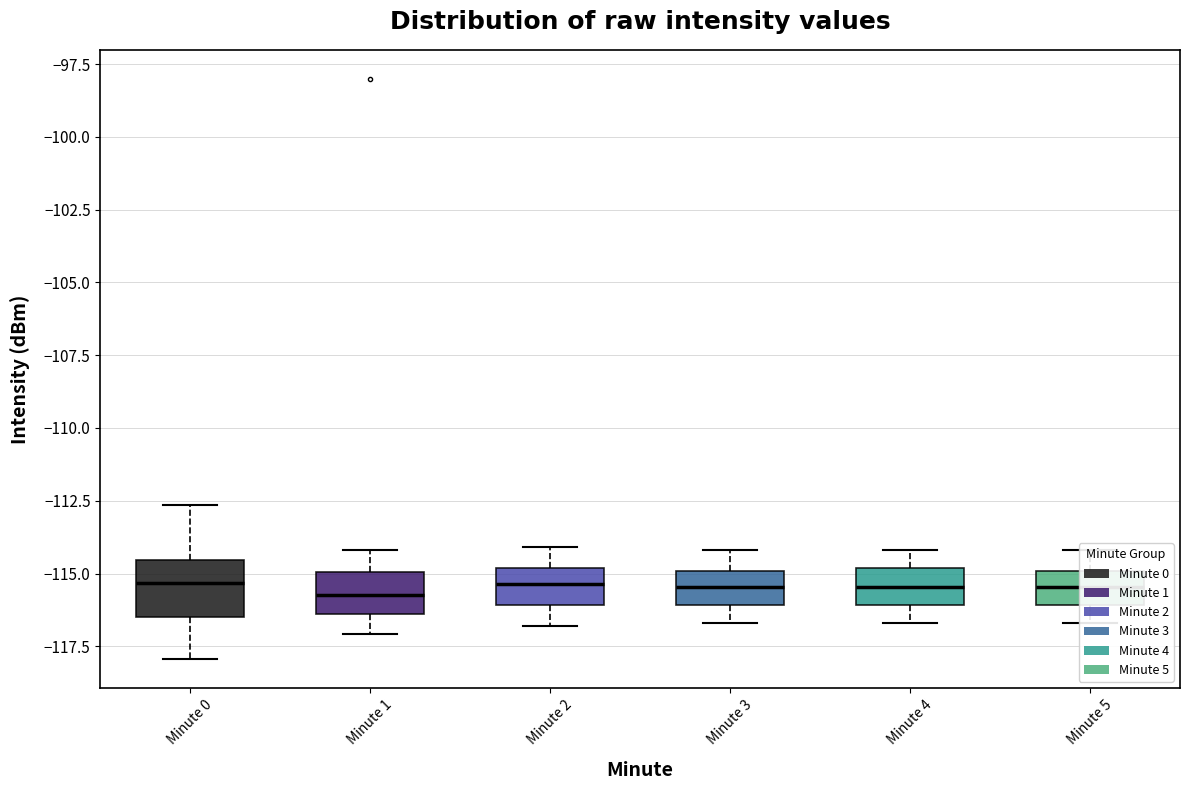

Rank the series at 11 from highest to lowest value.

minute_2, minute_3, minute_4, minute_5, minute_1, minute_0